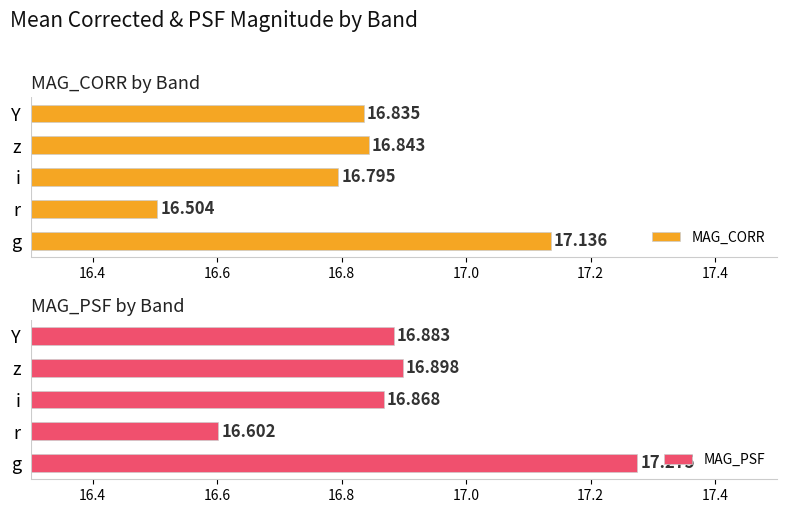

Rank the categories by MAG_CORR value from lowest to highest.

r, i, Y, z, g